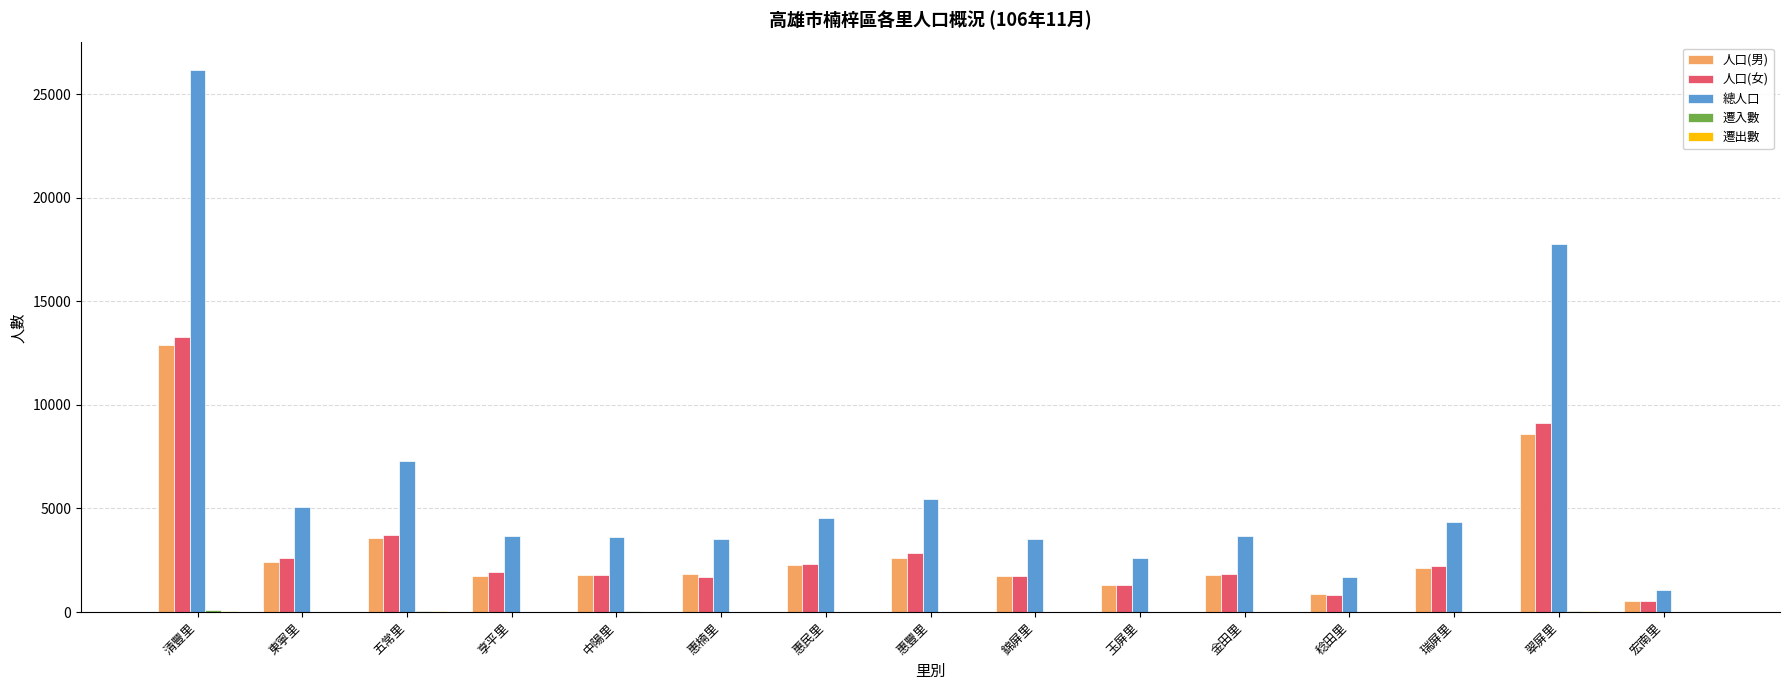

What is the sum of all 總人口 values?

93979